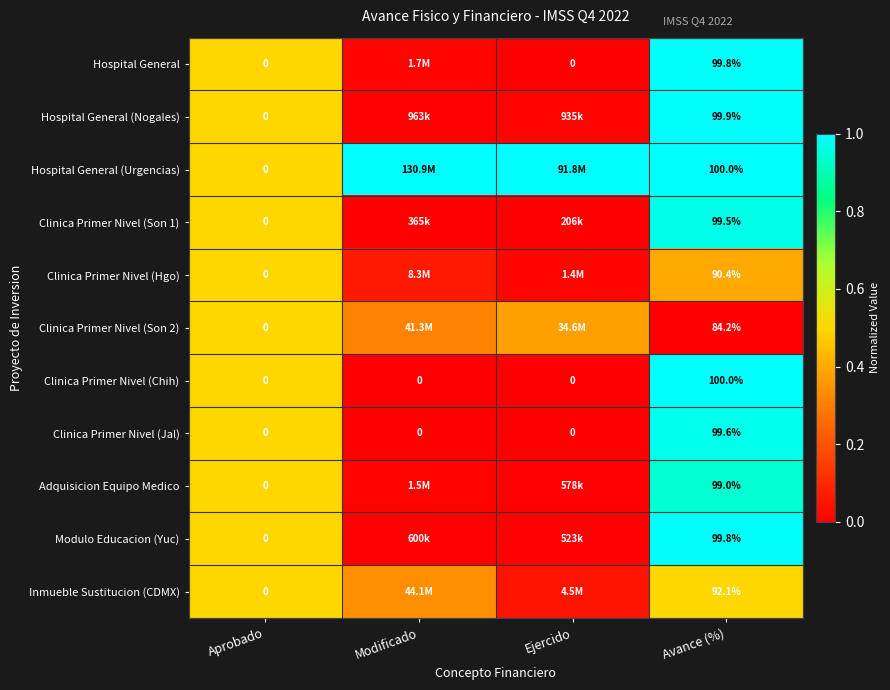

Which category has the highest value in the Clinica Primer Nivel (Jal) series?

Avance (%)